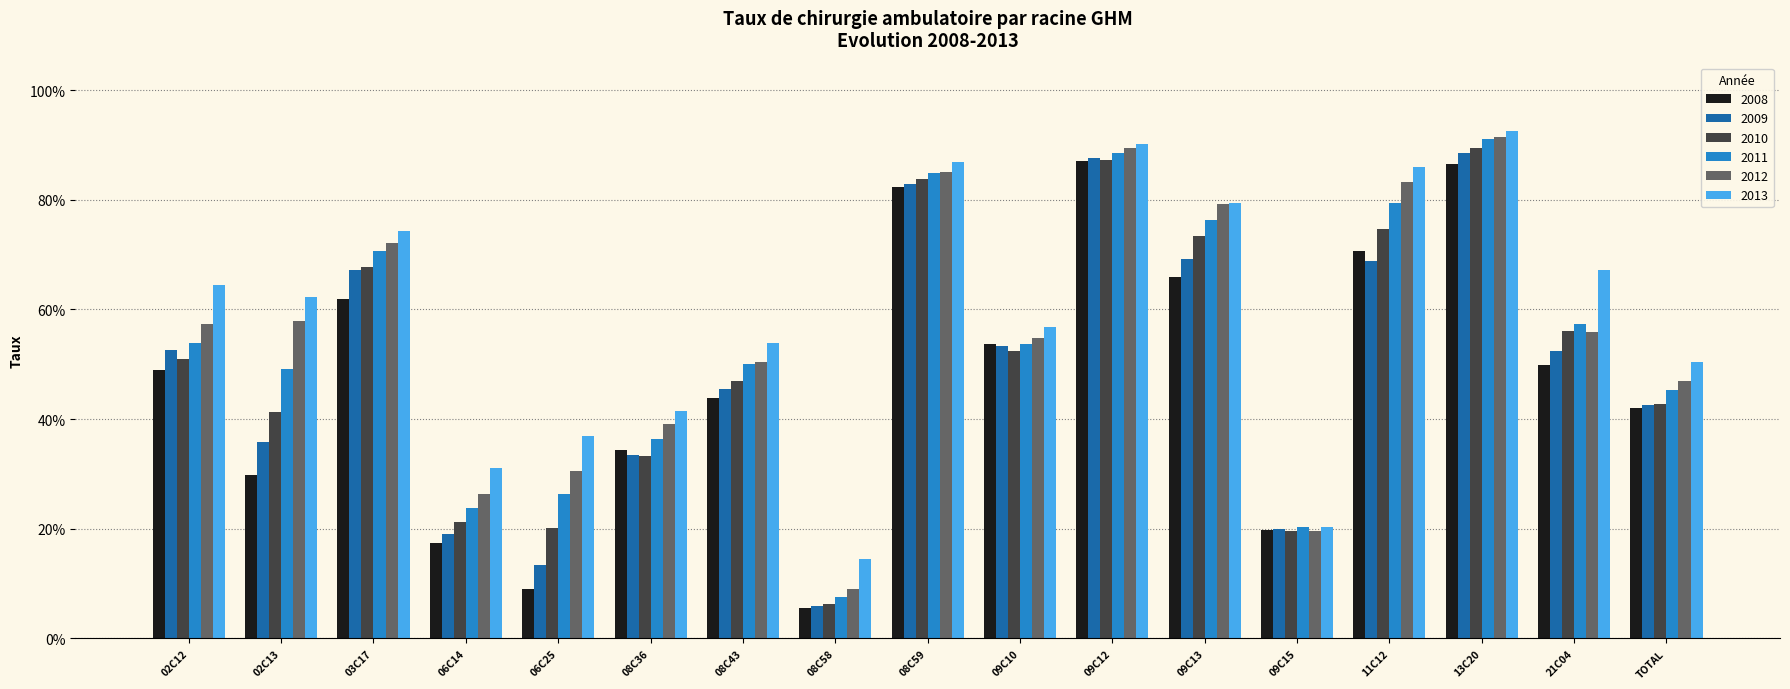

What is the maximum value for 2008?

0.9